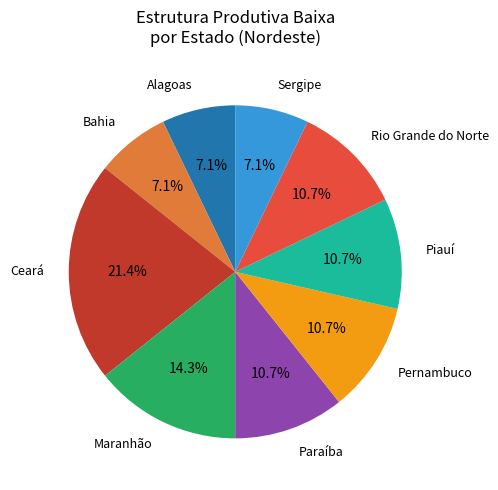

Is there a majority slice in this chart?

No